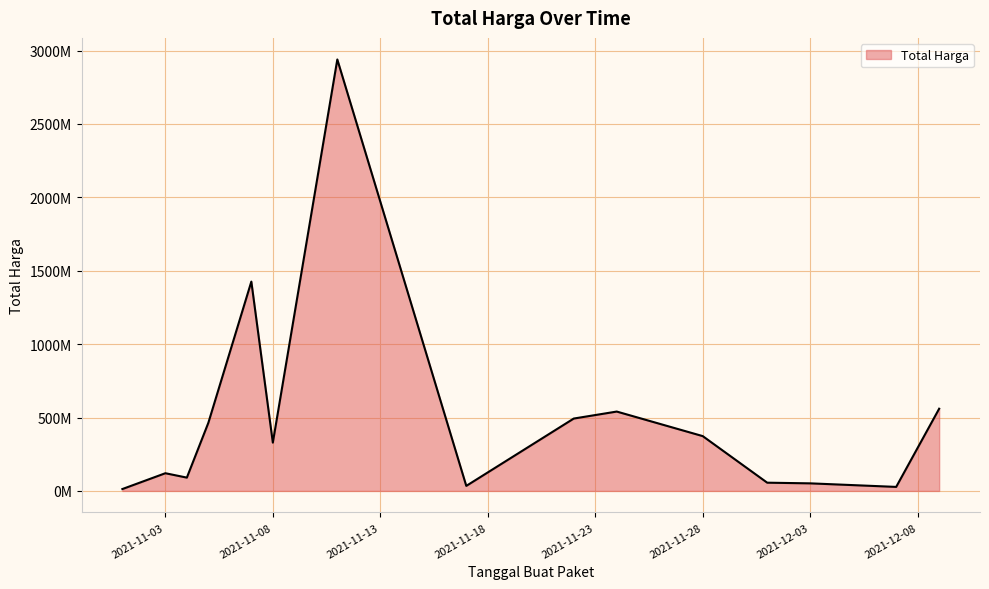

True or false: there are more than 1 points higher than both neighbors.

True